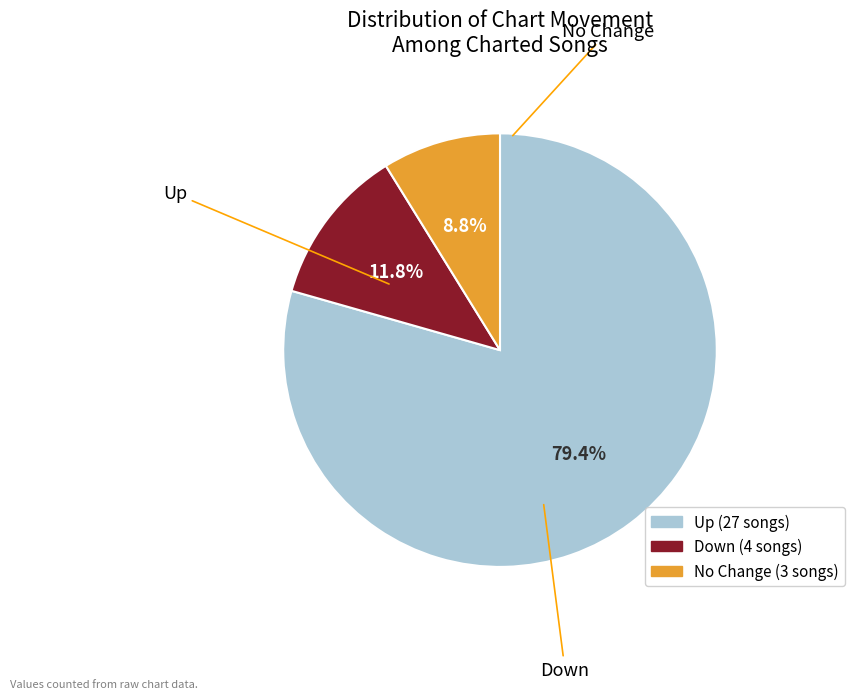

Is there a majority slice in this chart?

Yes